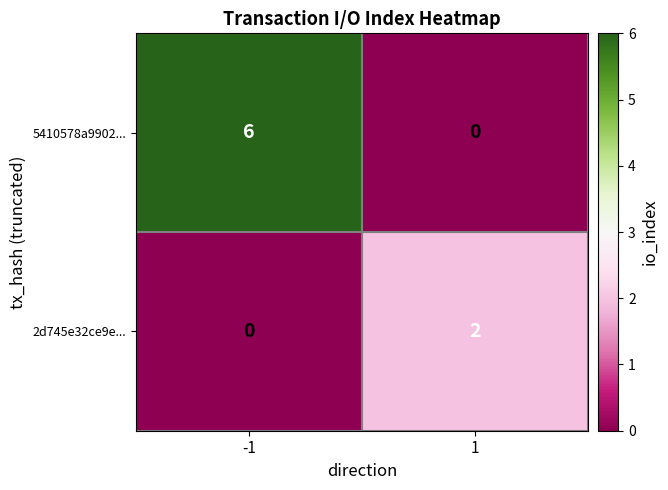

What is the difference between the highest and lowest values at -1?

6